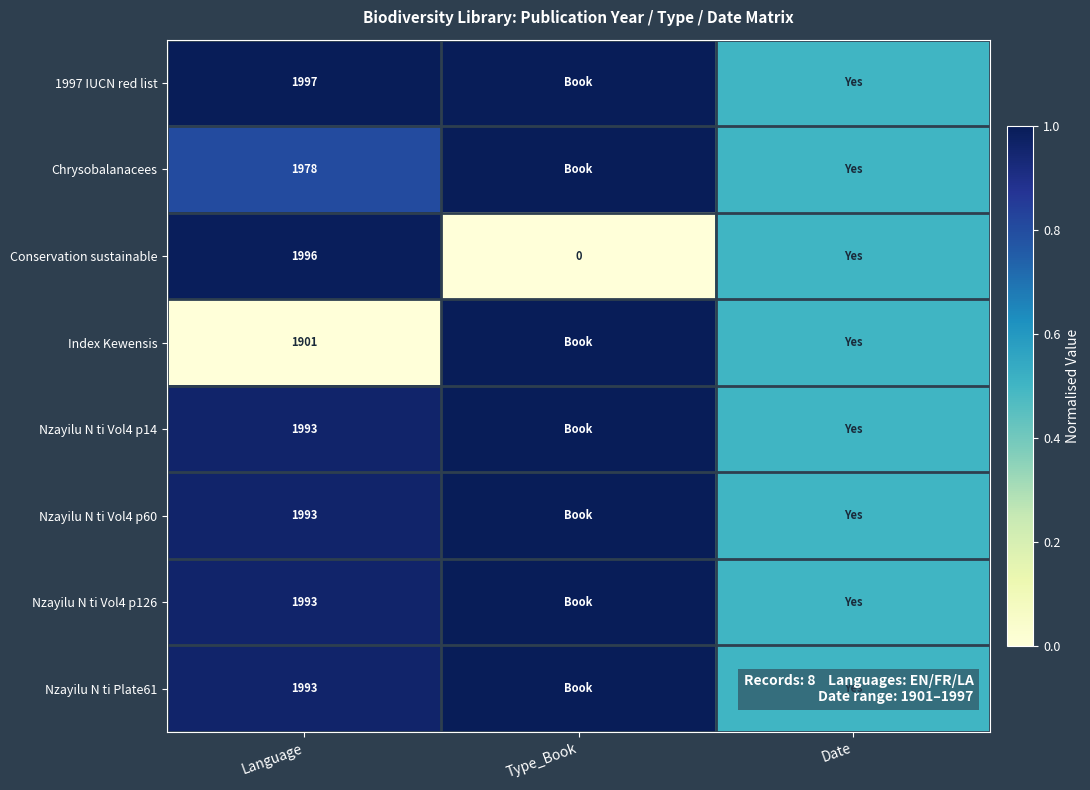

What is the spread (max minus min) of values at Language?

96.0